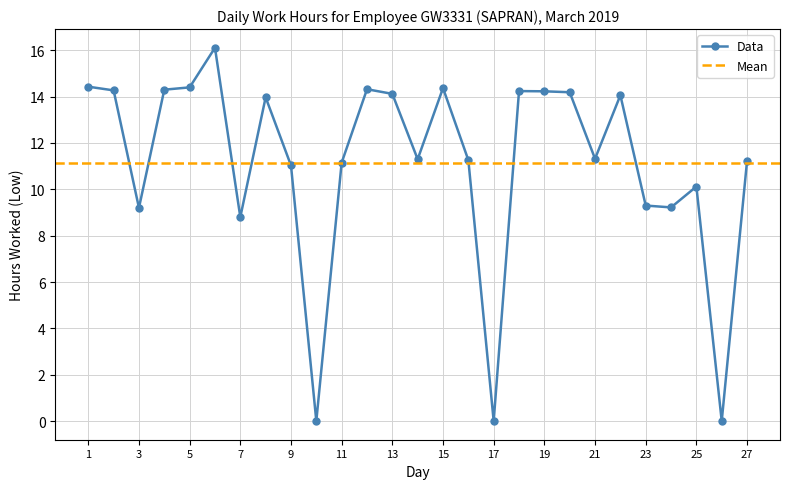

What is the value of the 7th point from the left?

8.8